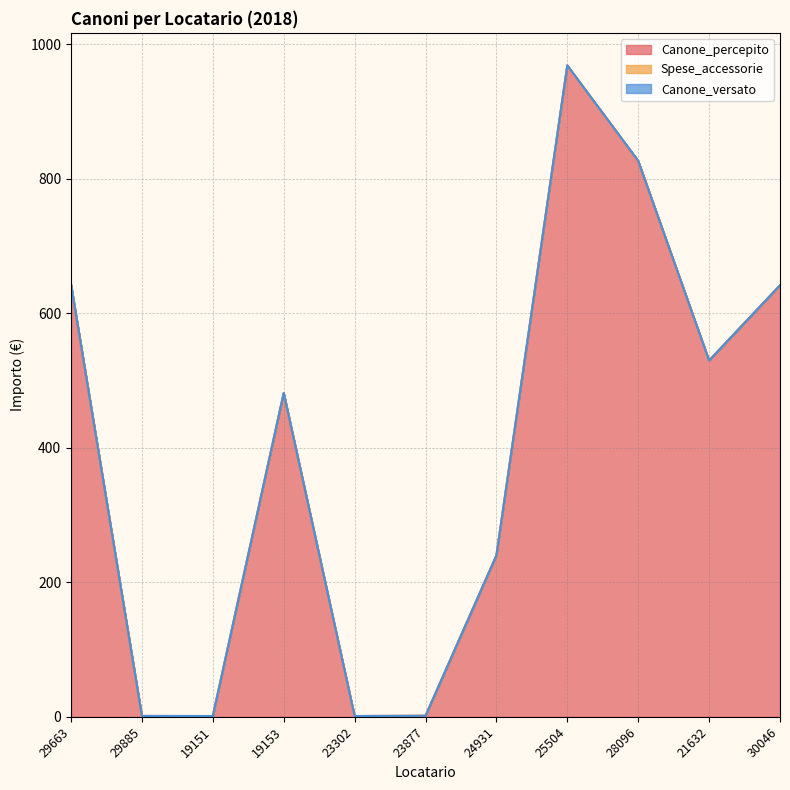

Reading right to left, transcribe all the data shown in this chart.

Canone_percepito: 30046=641.9	21632=529.9	28096=826.9	25504=968.9	24931=240.0	23877=1.5	23302=1.1	19153=481.7	19151=1.1	29885=1.2	29663=643.2
Spese_accessorie: 30046=0.0	21632=0.0	28096=0.0	25504=0.0	24931=0.0	23877=0.0	23302=0.0	19153=0.0	19151=0.0	29885=0.0	29663=0.0
Canone_versato: 30046=0.0	21632=0.0	28096=0.0	25504=0.0	24931=0.0	23877=0.0	23302=0.0	19153=0.0	19151=0.0	29885=0.0	29663=0.0